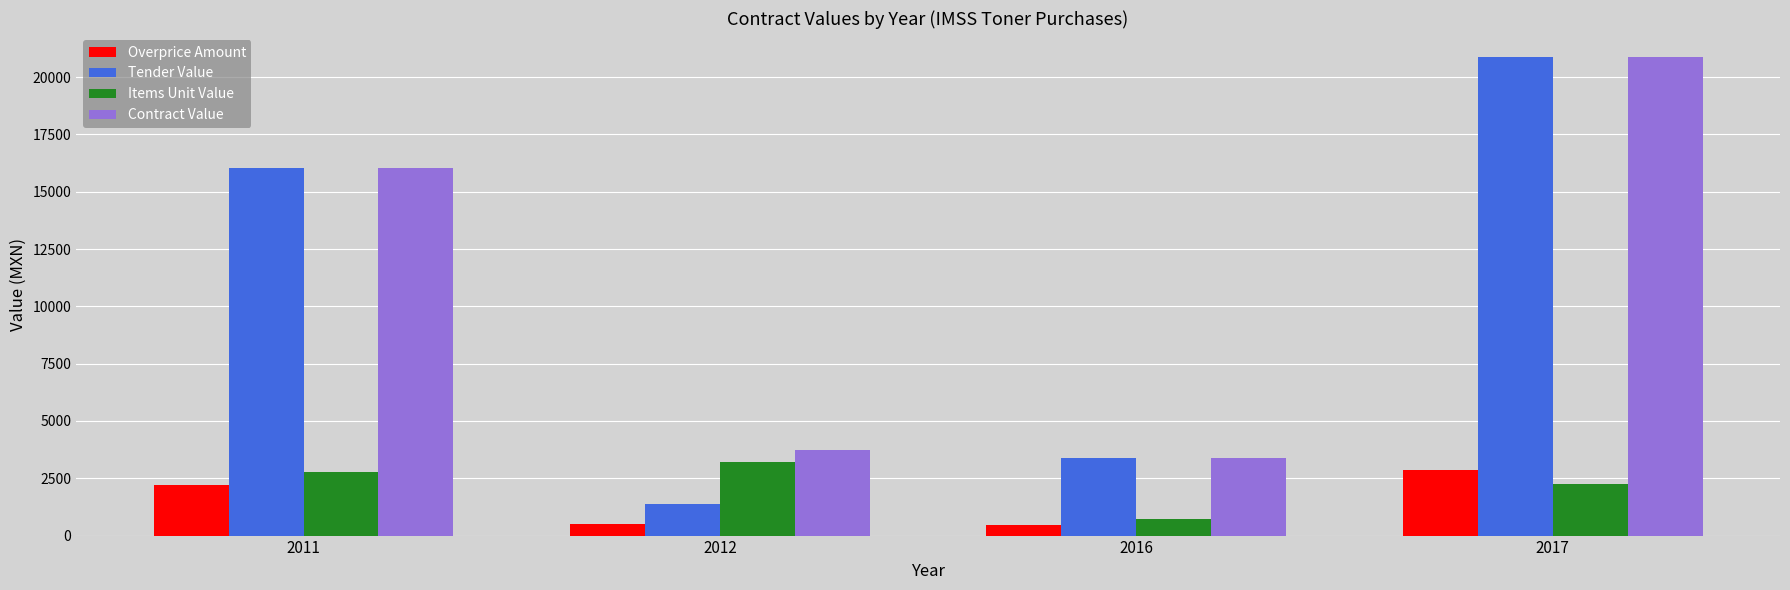

What are all the series names shown in the legend?

Overprice Amount, Tender Value, Items Unit Value, Contract Value